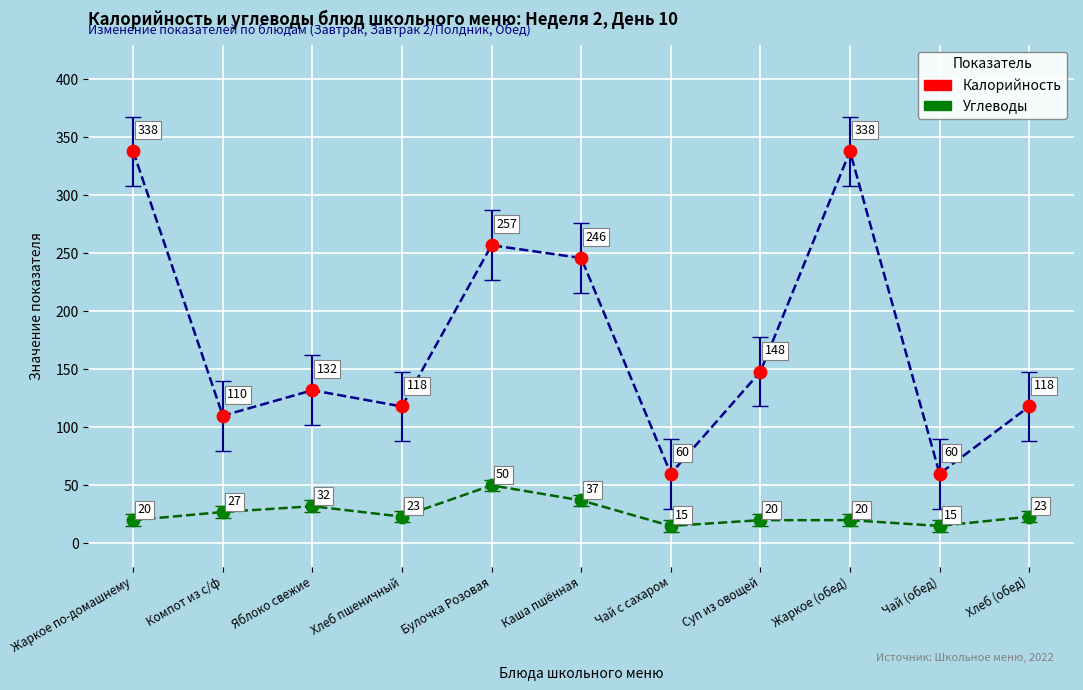

Which series has the largest total across all categories?

Калорийность